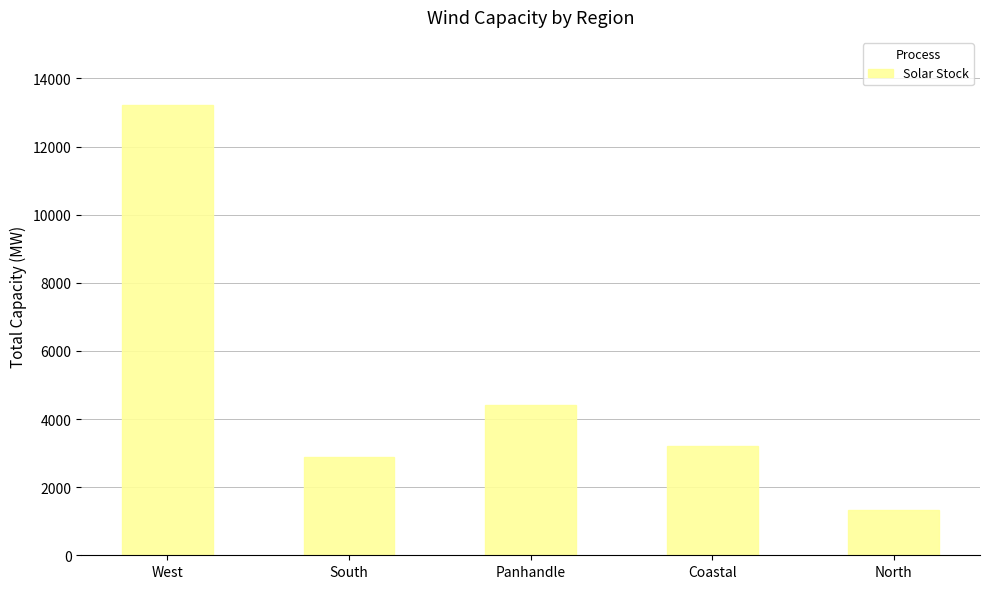

Which category has the highest value across all series?

West